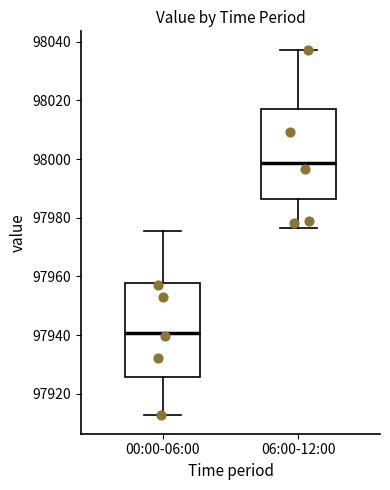

Reading left to right, transcribe this box plot: for each box, give where its median line is, the range the box spans, and where its two whiskers end, as read against the y-axis. The values are not printed on the chart, so give them approximately, as read against the axis.

00:00-06:00: median 97940, box 97926 to 97958, whiskers 97912 to 97976
06:00-12:00: median 97998, box 97986 to 98016, whiskers 97976 to 98038